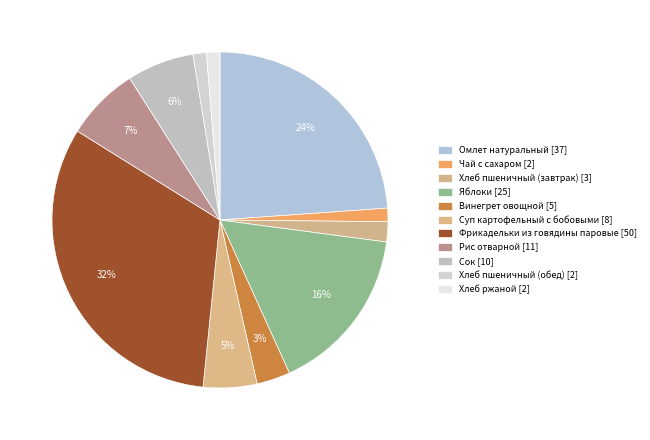

Is there a majority slice in this chart?

No